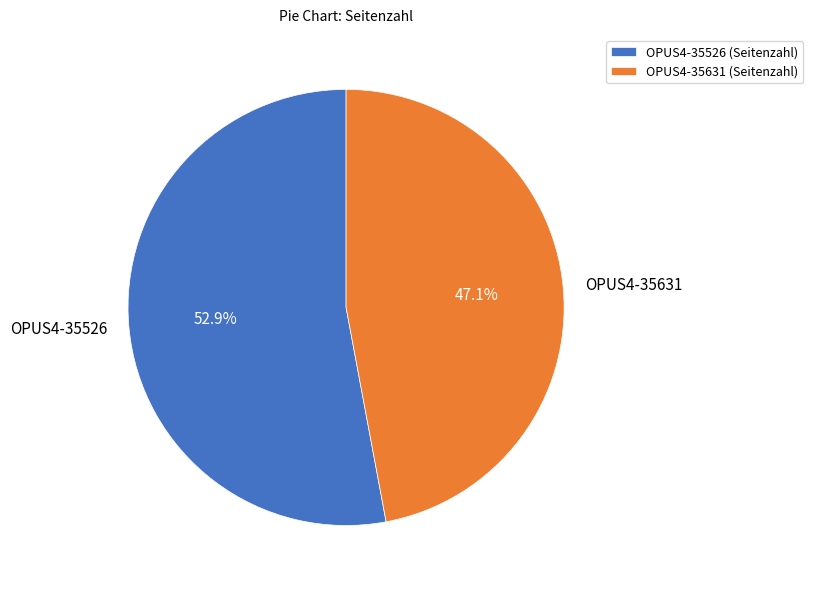

What percentage is the OPUS4-35526 slice, to the nearest percent?

53%